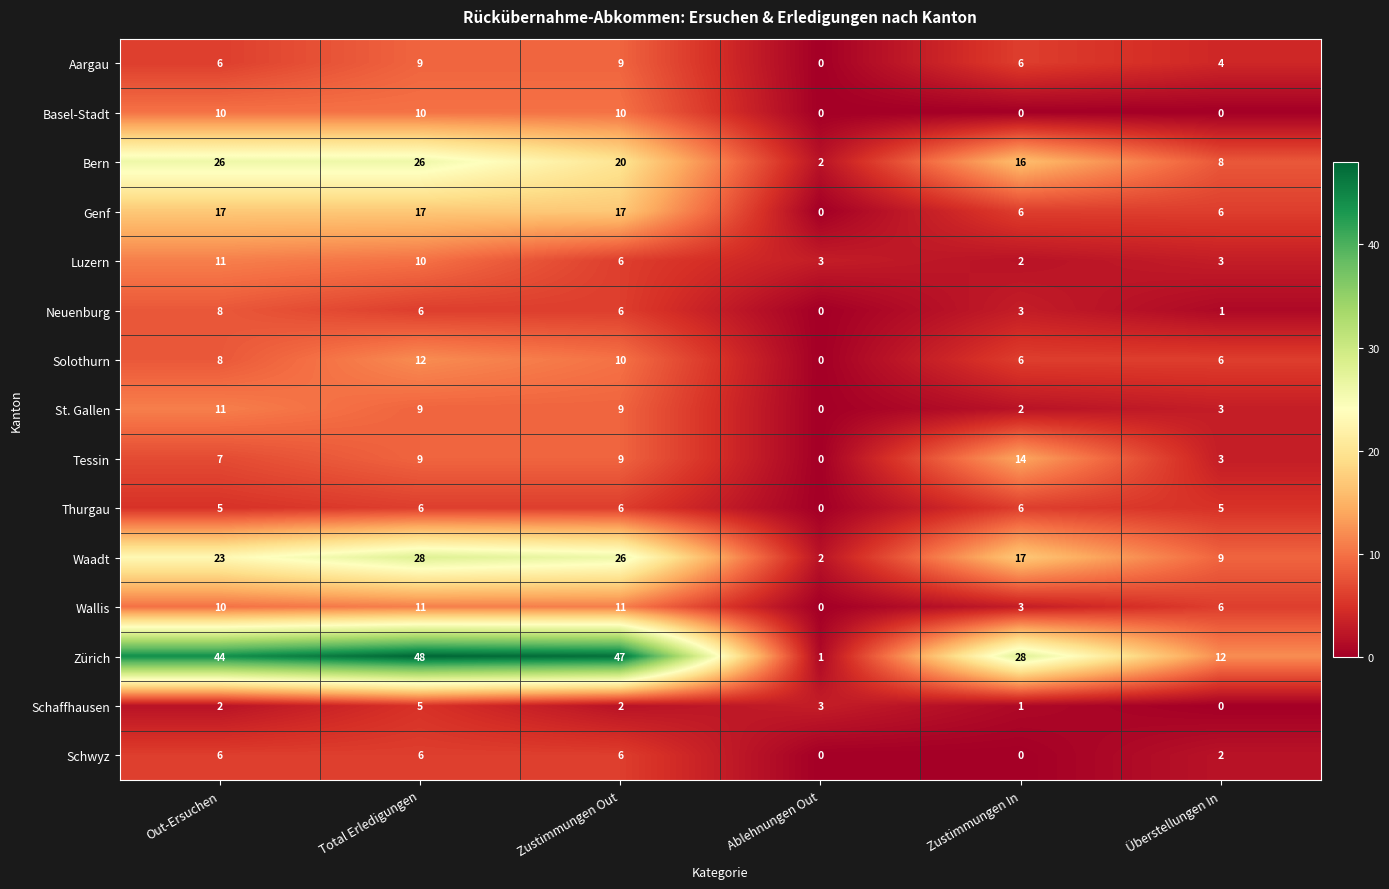

Is it true that Waadt equals 23 at Out-Ersuchen?

True